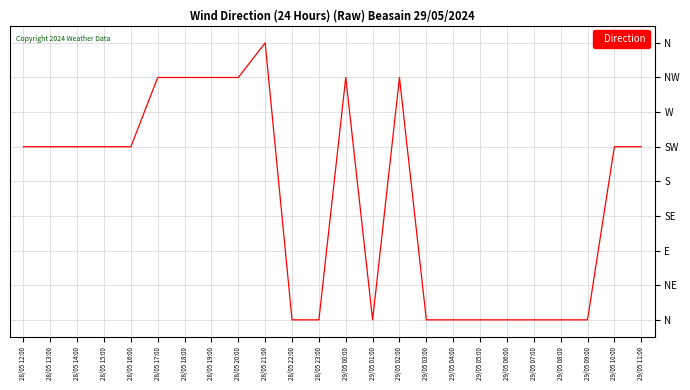

Reading left to right, extract all data points from this chart.

5	5	5	5	5	7	7	7	7	8	0	0	7	0	7	0	0	0	0	0	0	0	5	5